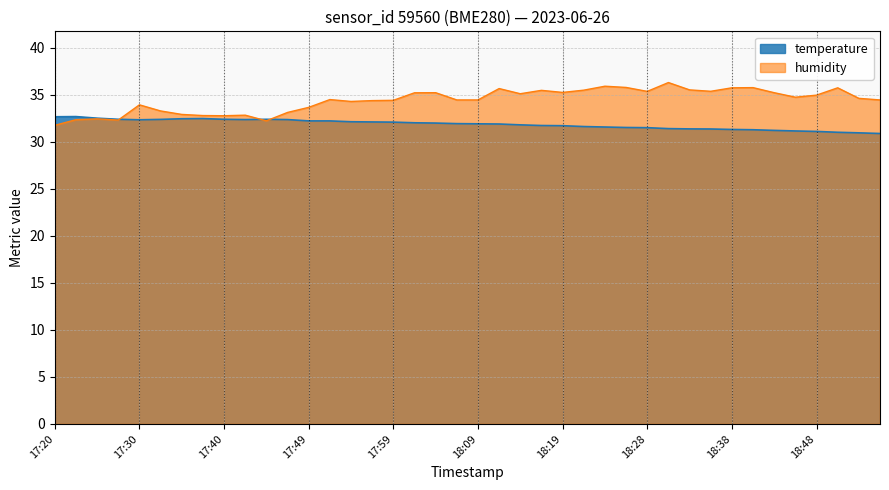

List the series in order of their overall mean, highest first.

humidity, temperature